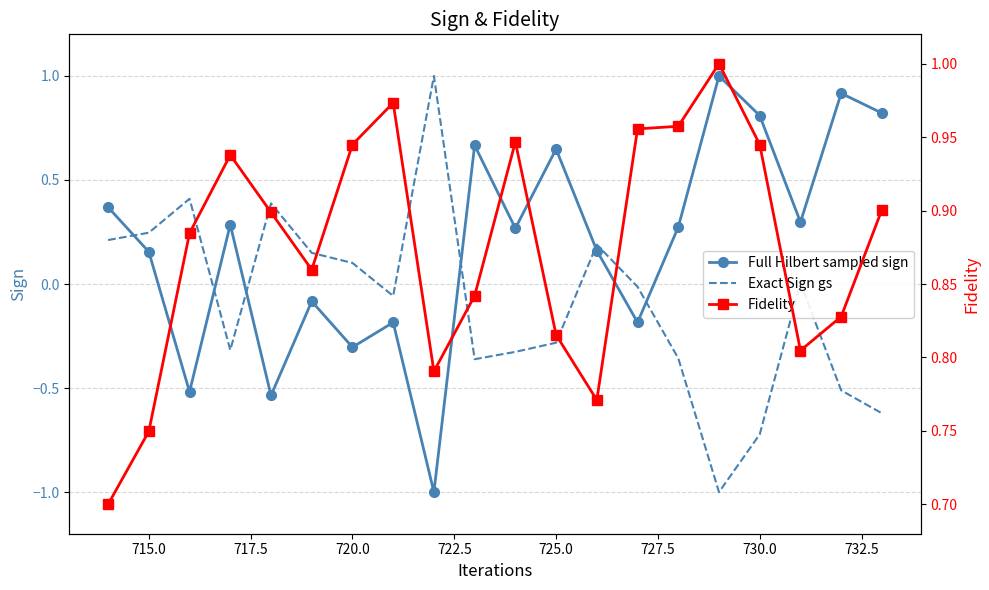

How many interior local peaks does the Full Hilbert sampled sign series have?

7